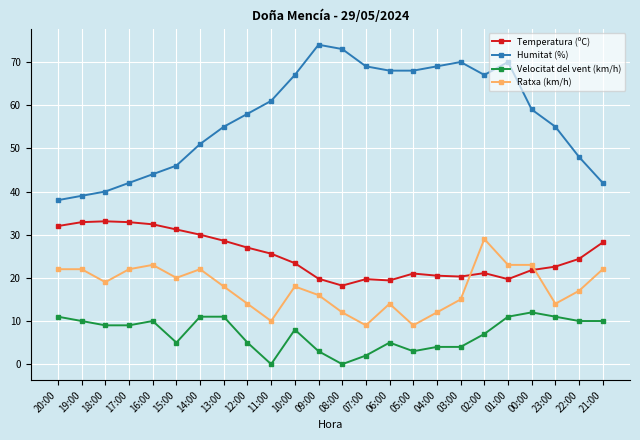

What is the label of the 17th point from the left?

04:00